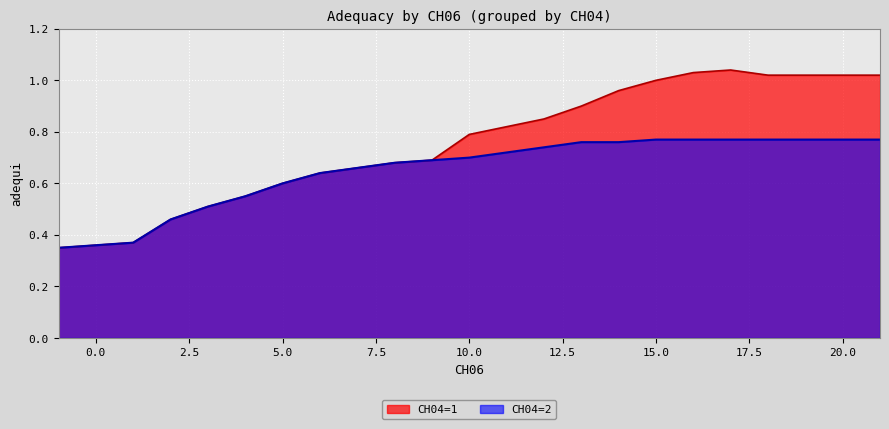

List the series in order of their peak value, highest first.

CH04=1, CH04=2